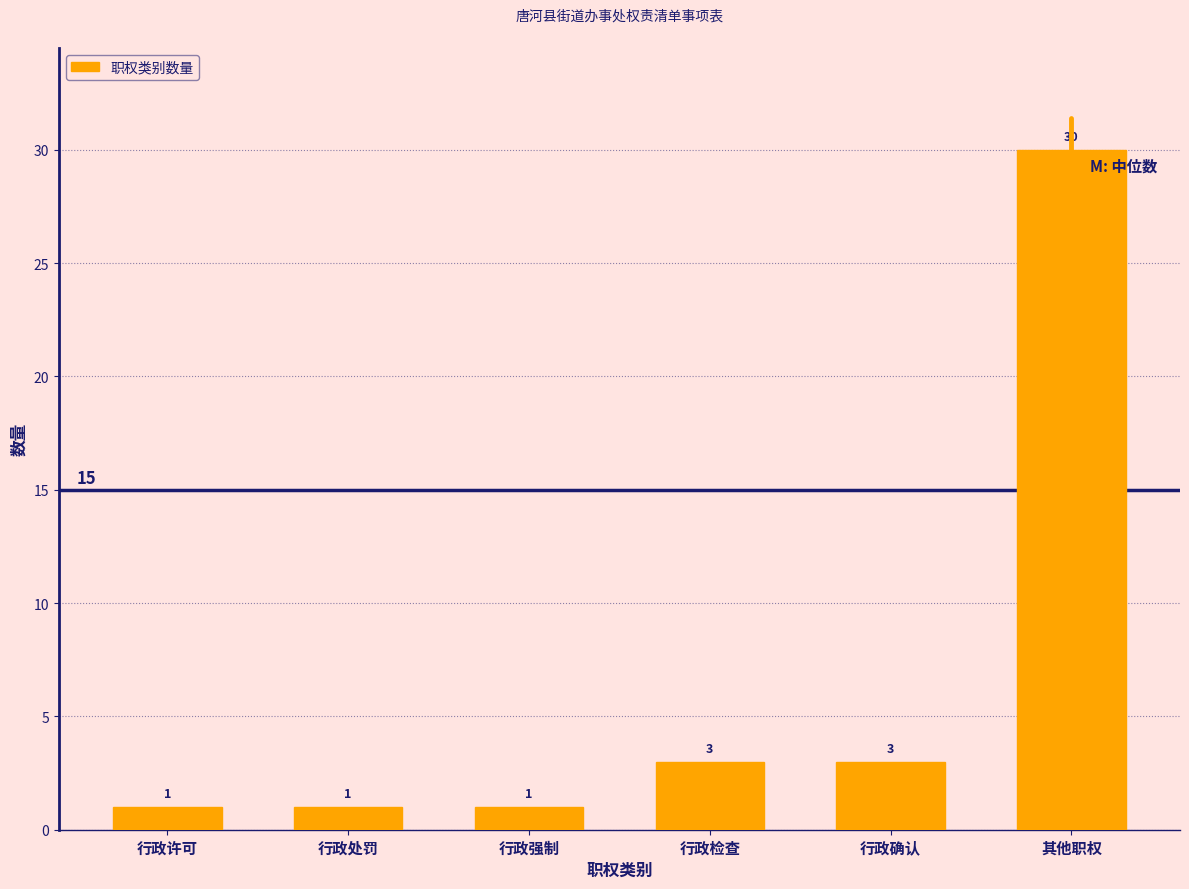

Reading right to left, extract all data points from this chart.

其他职权=30	行政确认=3	行政检查=3	行政强制=1	行政处罚=1	行政许可=1